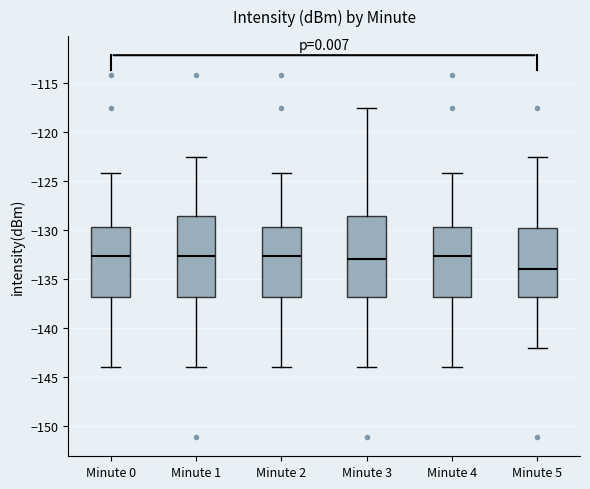

Which box has the lowest median line?

Minute 5